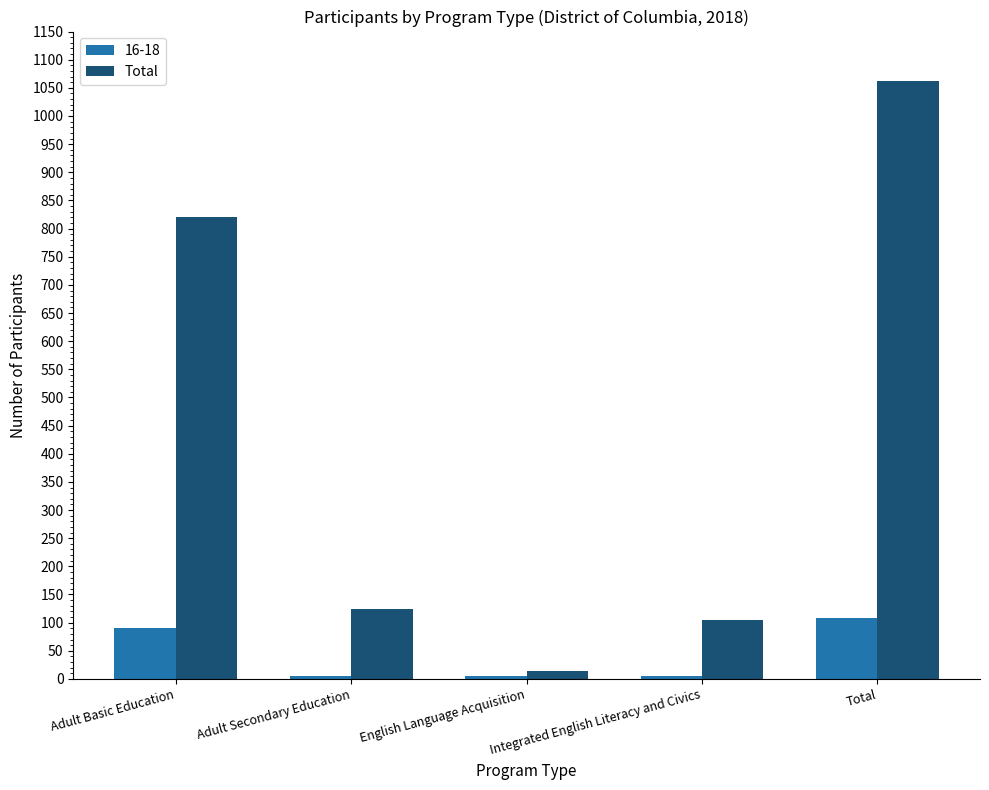

Which series has the largest range (max minus min)?

Total